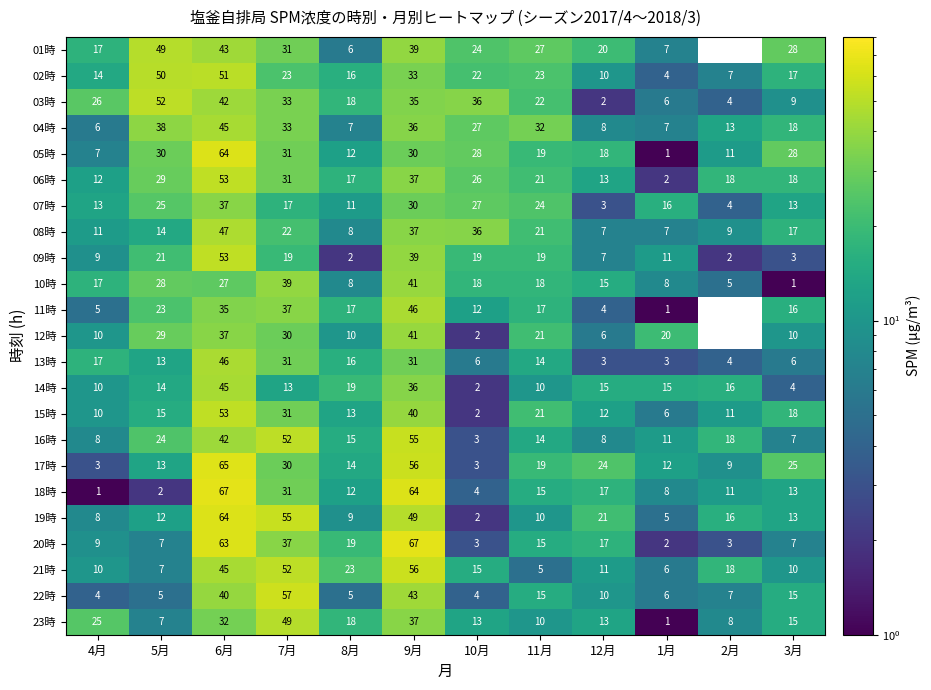

True or false: 21時 has a value of 15 at 4月.

False